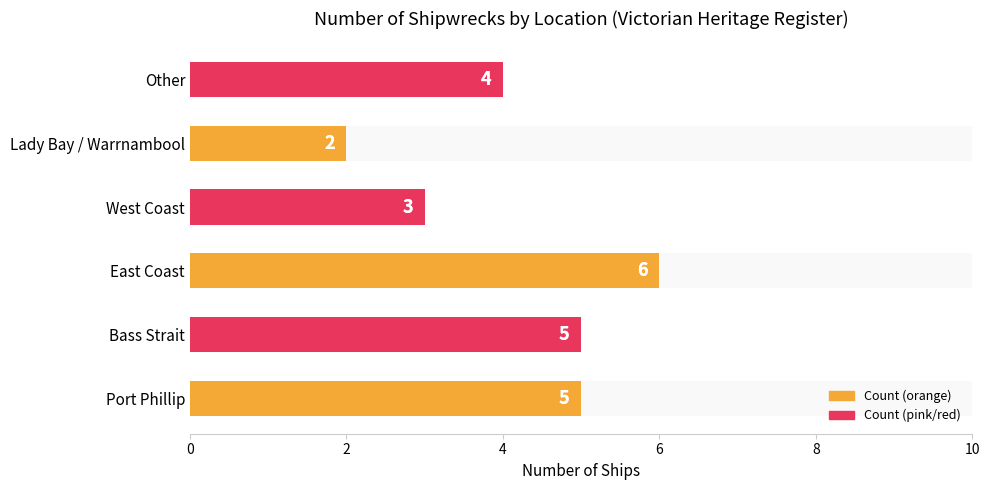

What is the difference between the maximum and minimum values?

4